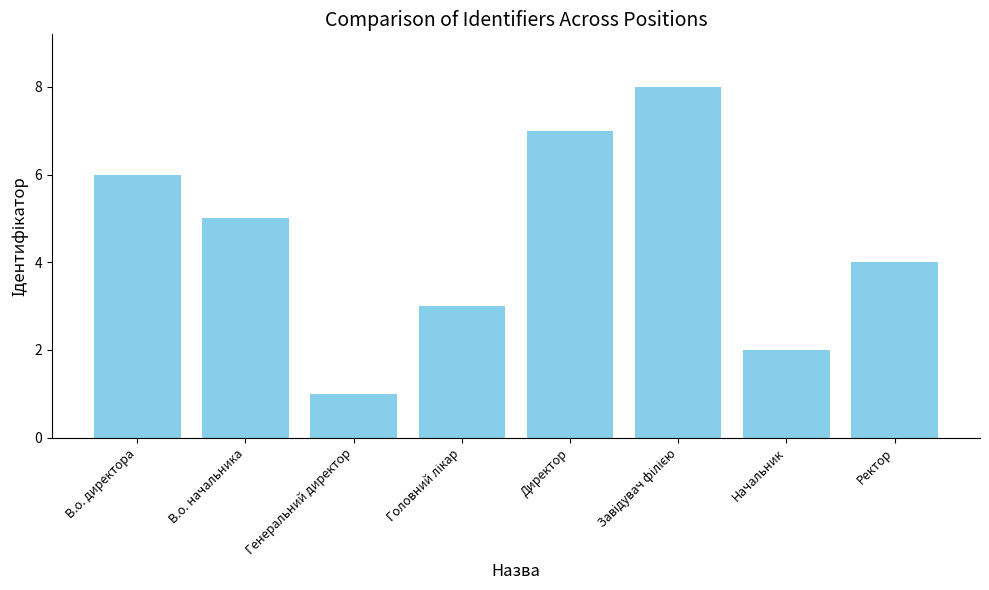

At which label is the value closest to 4?

Ректор